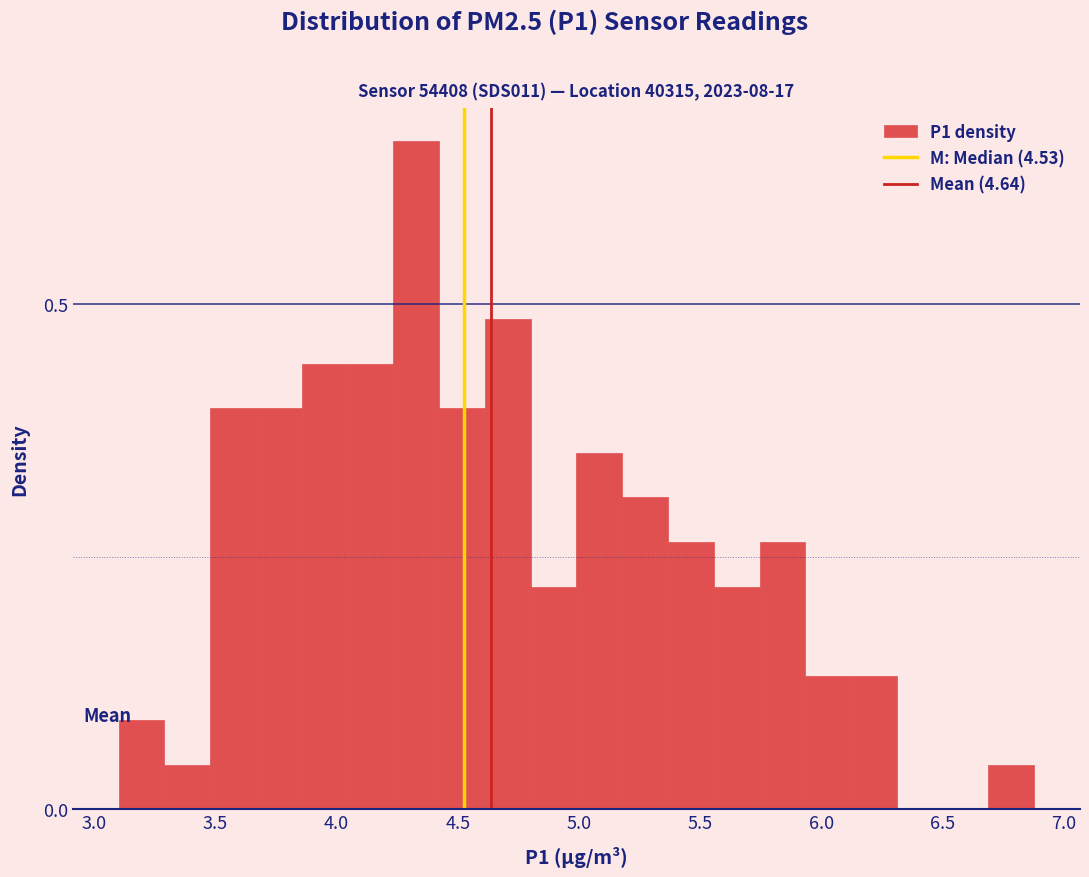

Around what value on the x-axis is the tallest bar? Give the approximate position of its centre, as read against the axis.

4.35